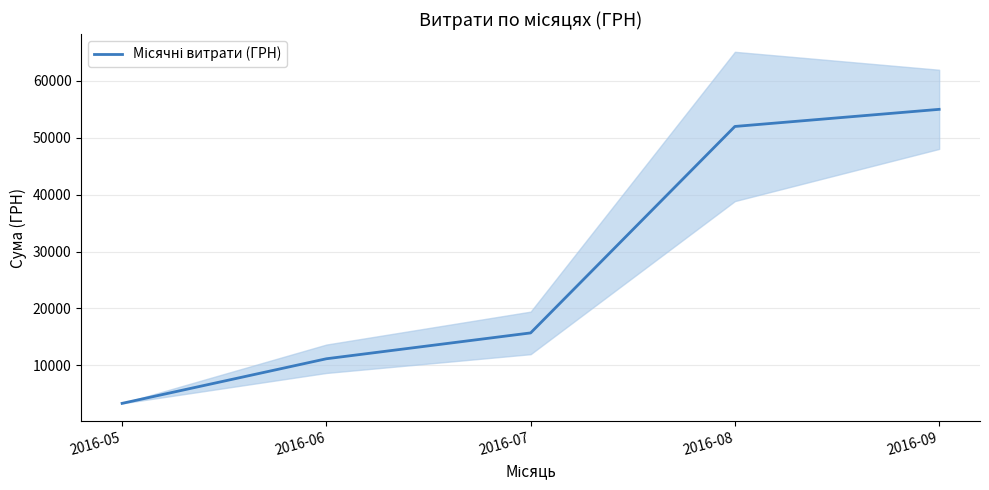

What is the approximate value at 2016-07?

15689.4